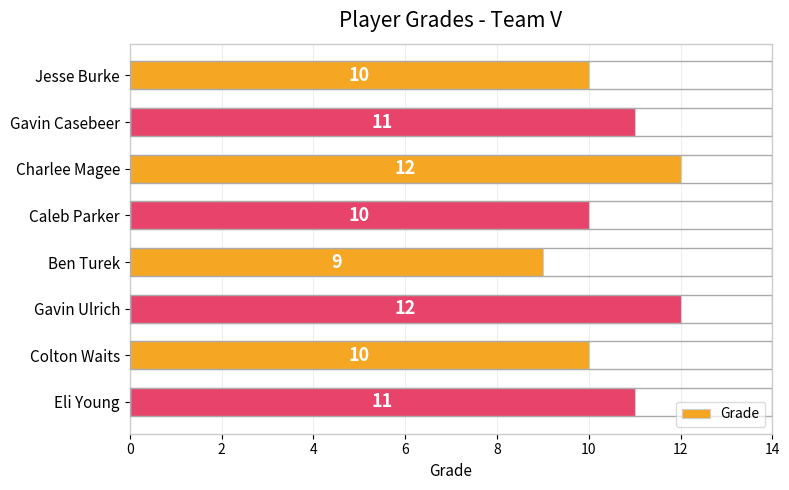

What is the value of the 2nd bar from the top?

11